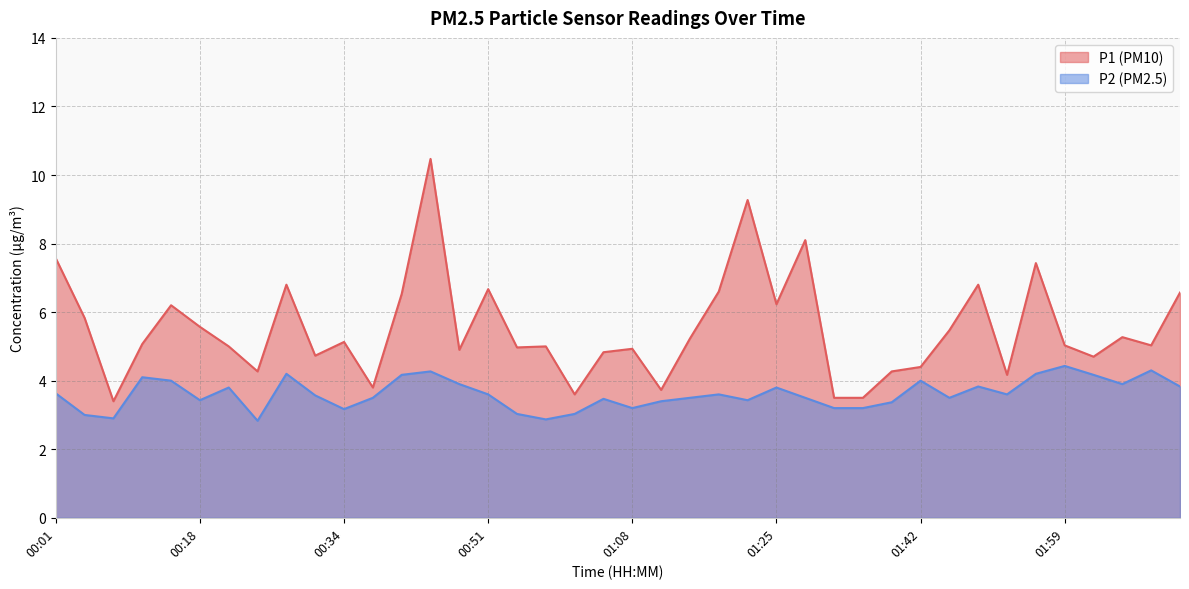

What is the average value of the P1 series?

5.5